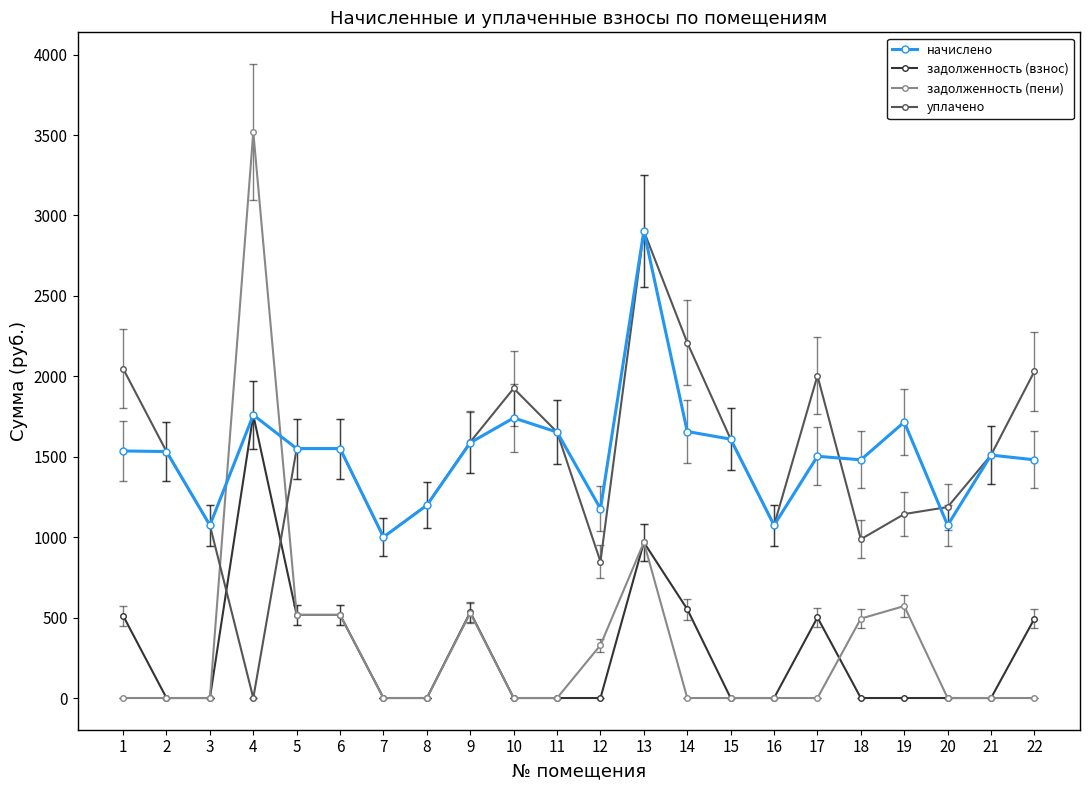

Which series has the largest range (max minus min)?

задолженность (пени)